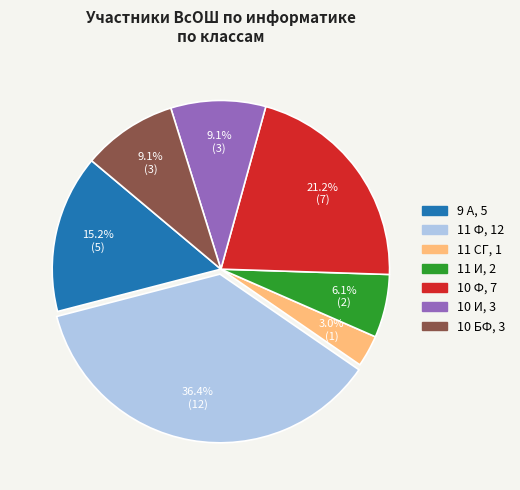

True or false: 9 А accounts for 15% of the total.

True